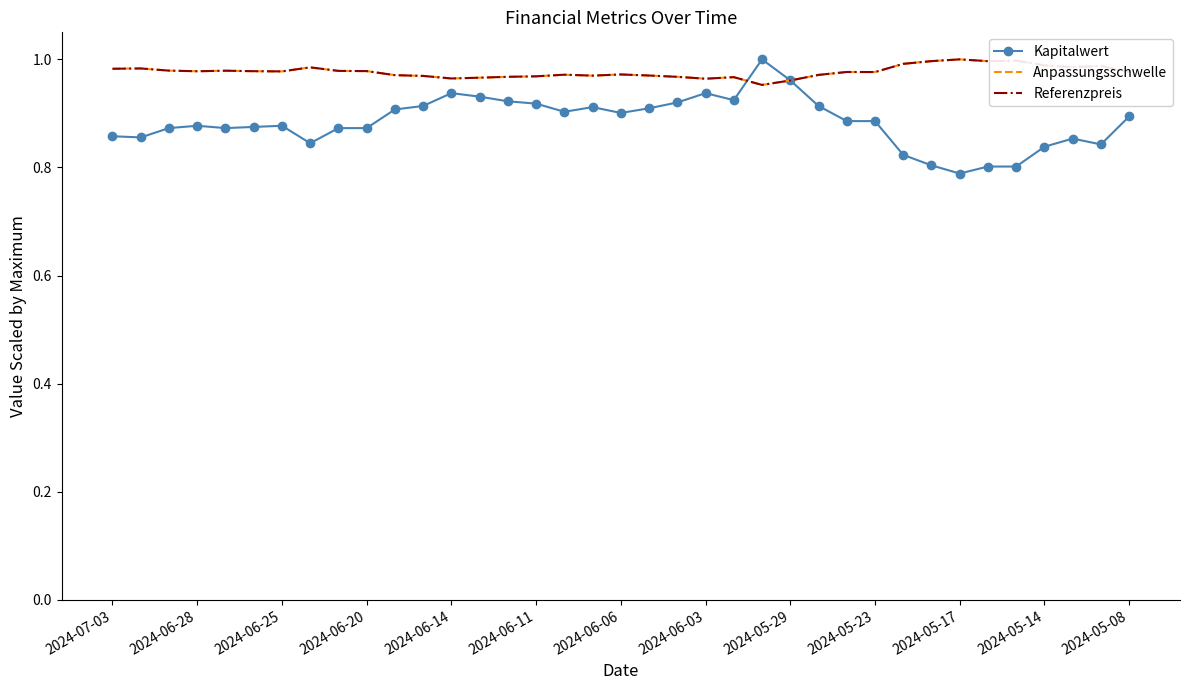

After their last crossing, which series has the higher values: Kapitalwert or Anpassungsschwelle?

Anpassungsschwelle